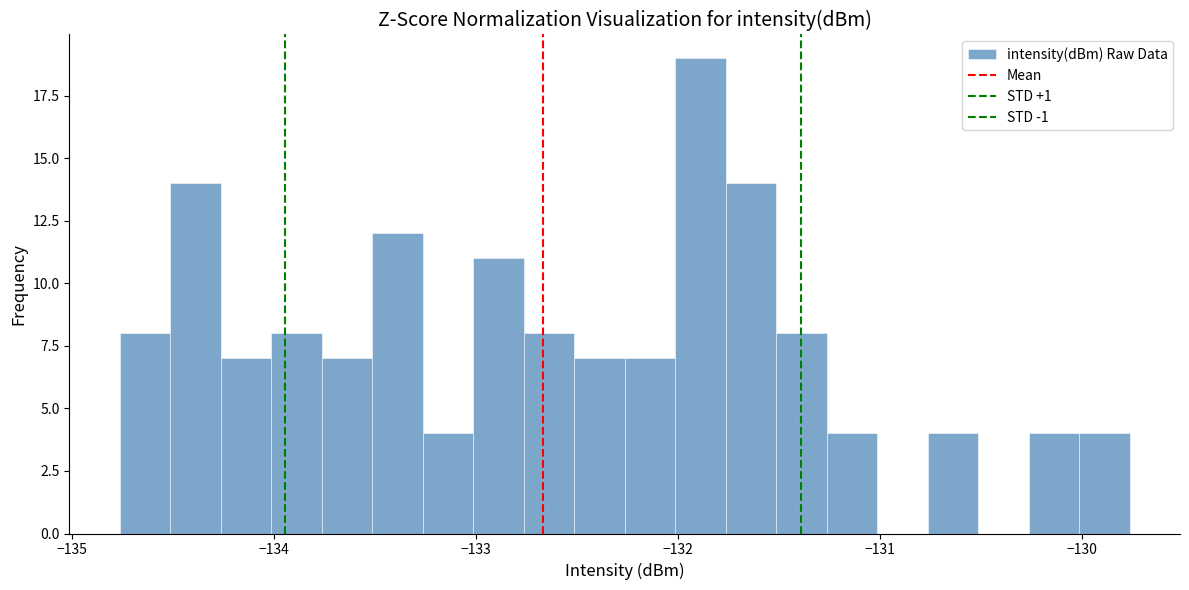

Read against the x-axis, roughly where is the centre of the tallest bar?

-131.9